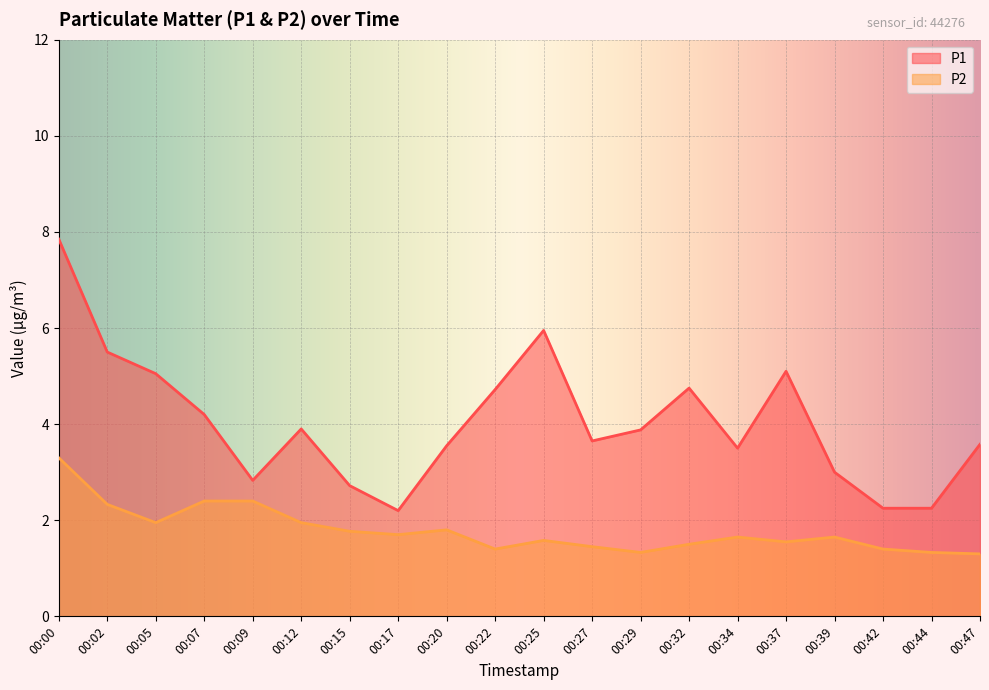

Reading right to left, list all the values displayed in this chart.

P1: 00:47=3.6	00:44=2.2	00:42=2.2	00:39=3.0	00:37=5.1	00:34=3.5	00:32=4.8	00:29=3.9	00:27=3.6	00:25=6.0	00:22=4.7	00:20=3.5	00:17=2.2	00:15=2.7	00:12=3.9	00:09=2.8	00:07=4.2	00:05=5.0	00:02=5.5	00:00=7.8
P2: 00:47=1.3	00:44=1.3	00:42=1.4	00:39=1.6	00:37=1.6	00:34=1.6	00:32=1.5	00:29=1.3	00:27=1.4	00:25=1.6	00:22=1.4	00:20=1.8	00:17=1.7	00:15=1.8	00:12=1.9	00:09=2.4	00:07=2.4	00:05=1.9	00:02=2.3	00:00=3.3